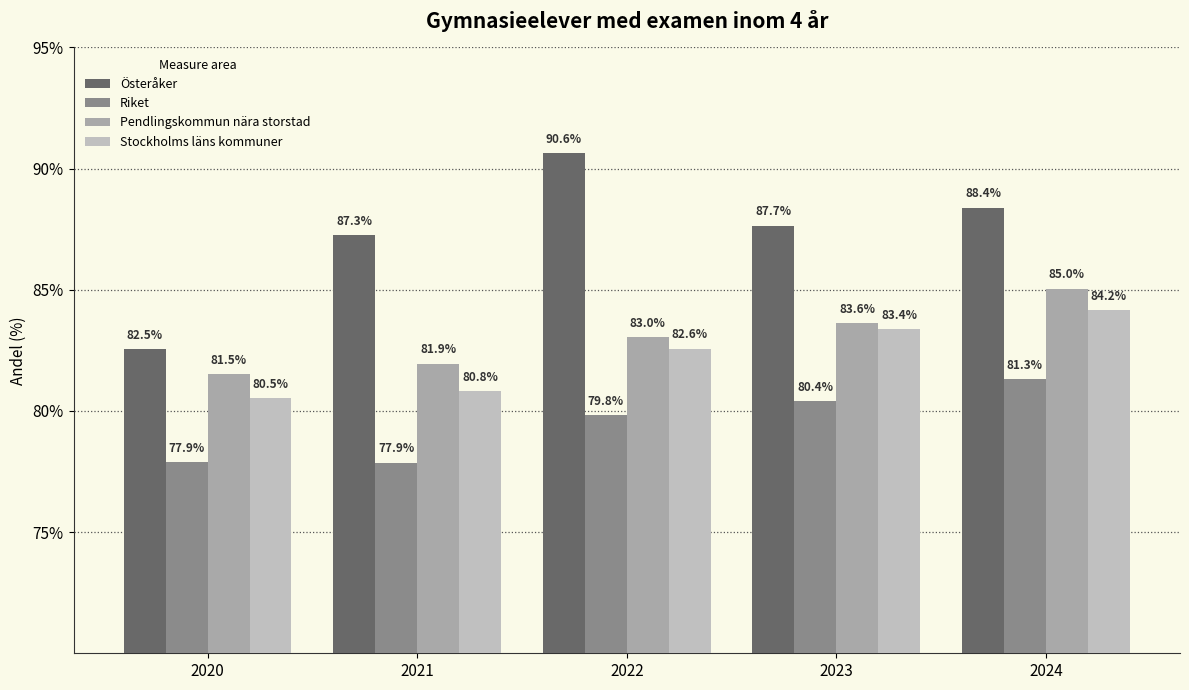

How many groups of bars are there?

5